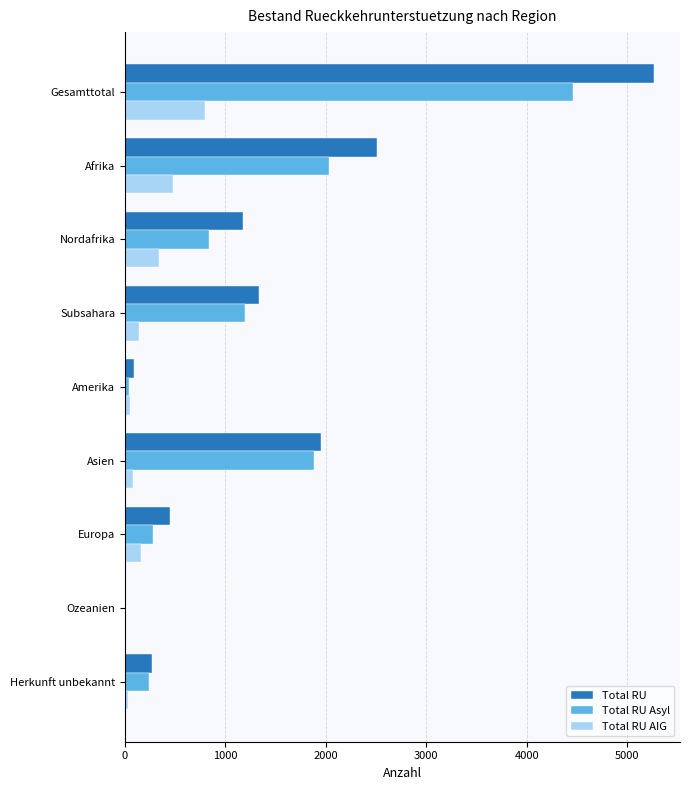

Is the value of Total RU at Europa greater than the value of Total RU AIG at Gesamttotal?

No